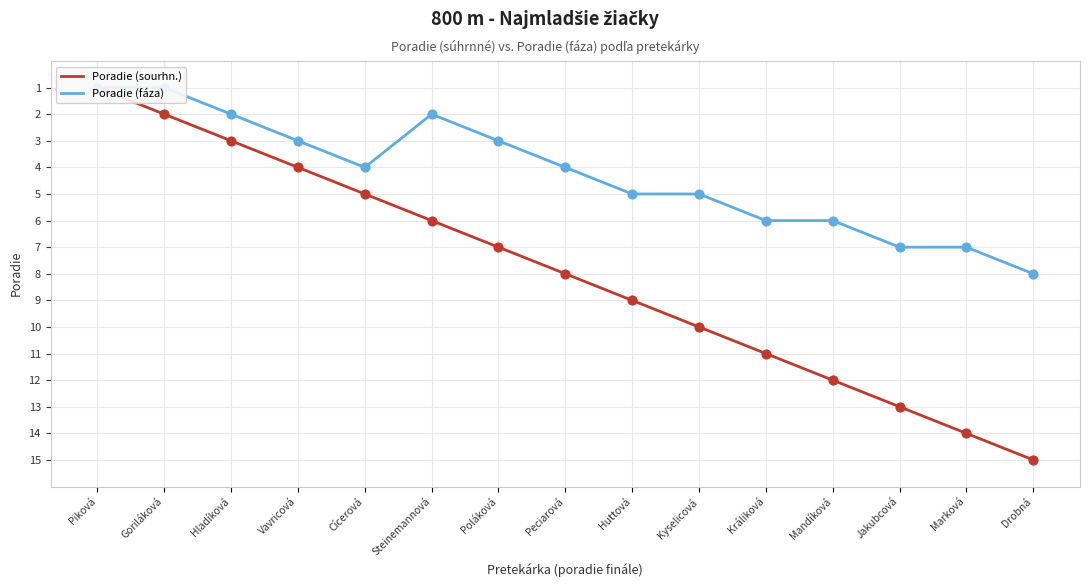

Which series reaches the minimum Y coordinate?

Poradie (sourhn.)